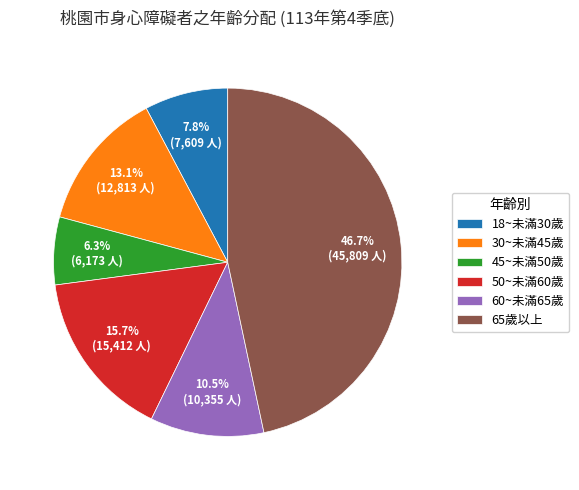

Between 45~未滿50歲 and 60~未滿65歲, which is larger?

60~未滿65歲